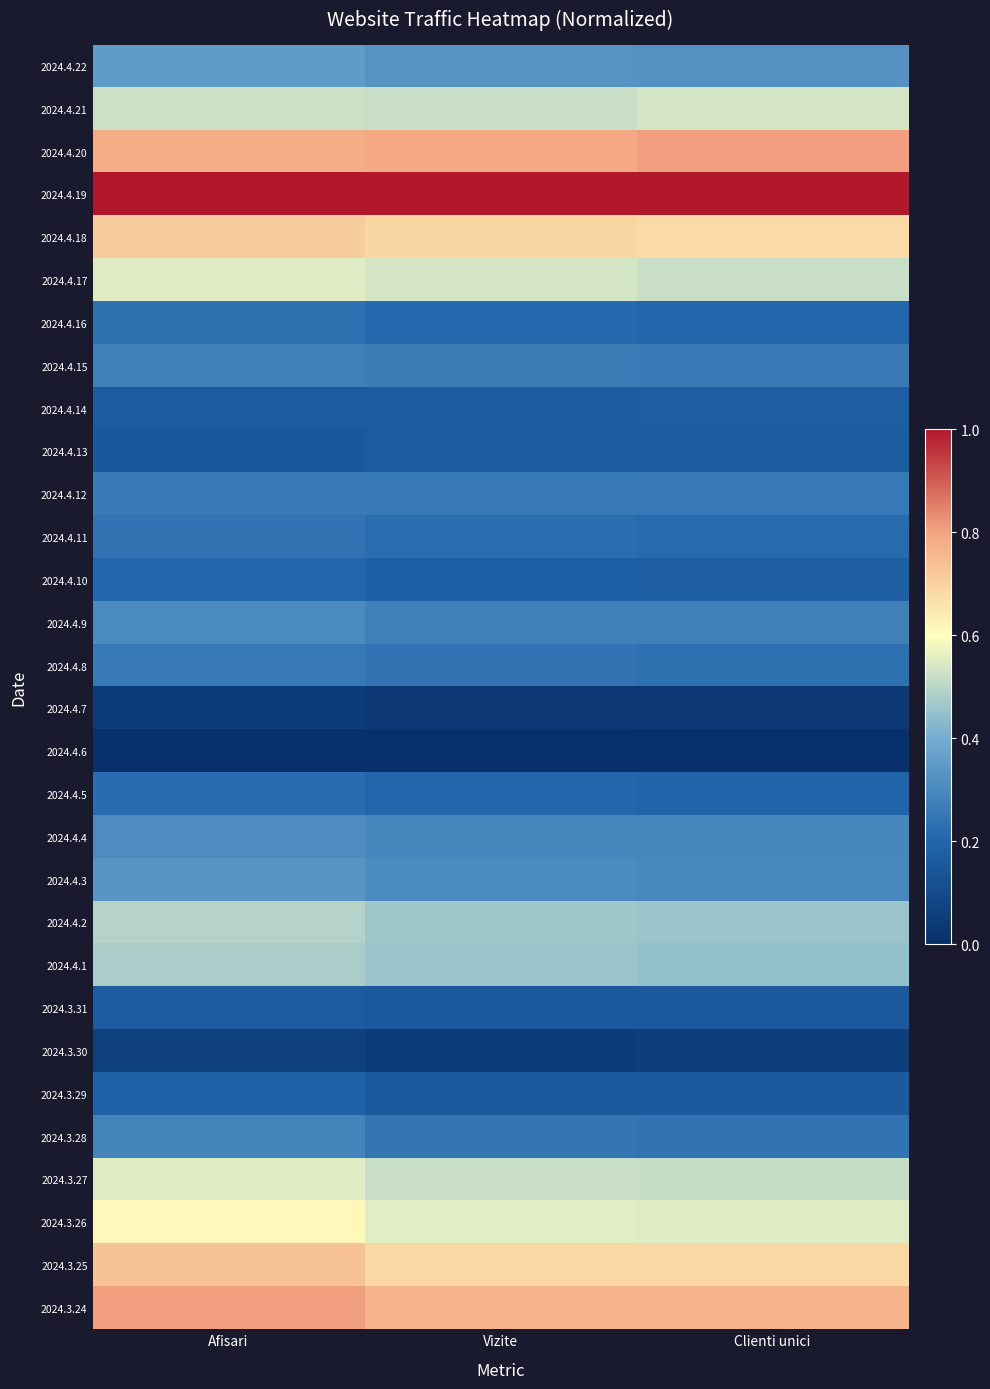

Which label corresponds to the largest value in the chart?

Afisari